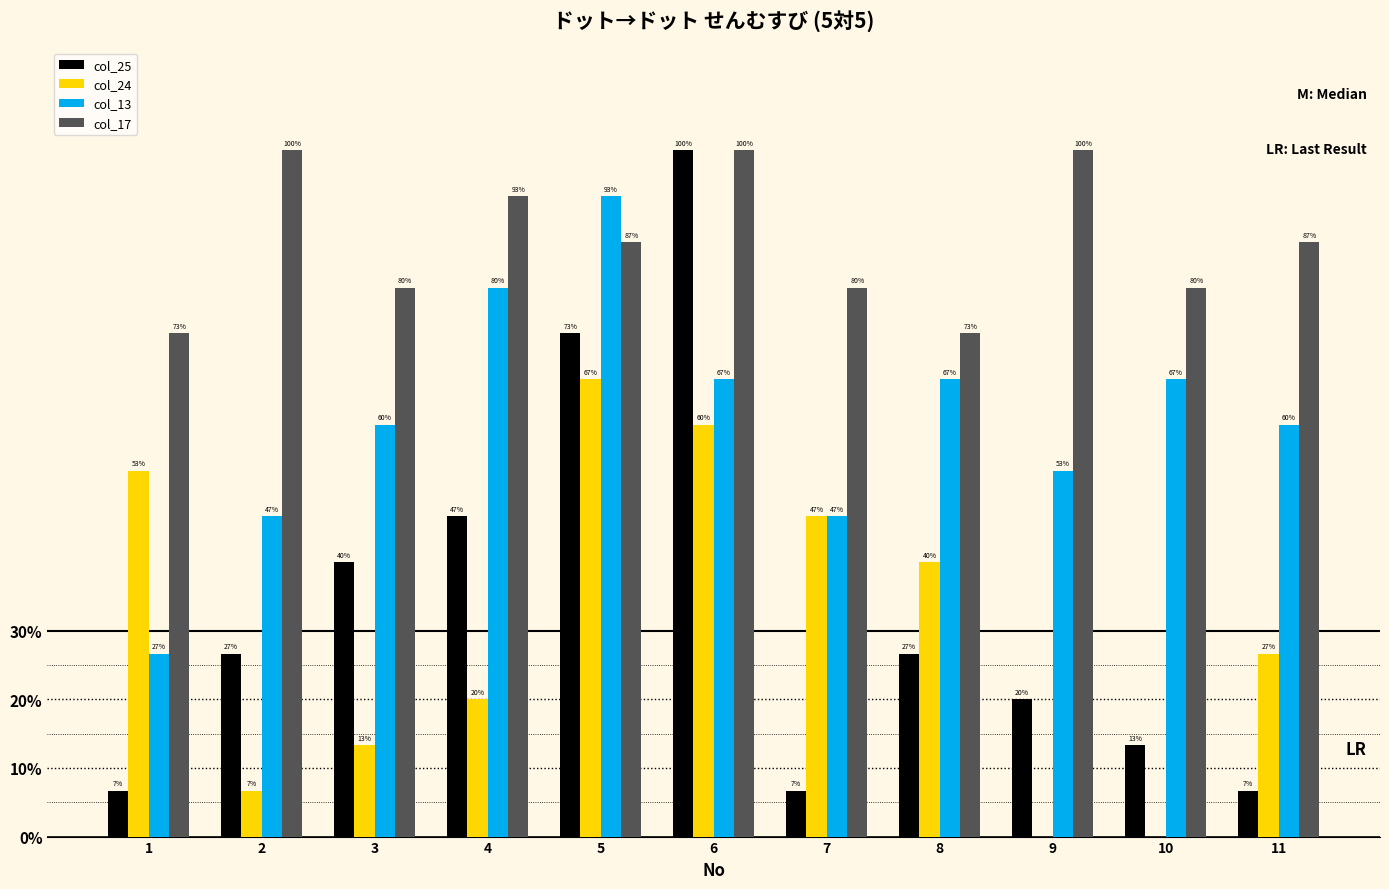

What is the difference between the col_25 values at 4 and 7?

0.4